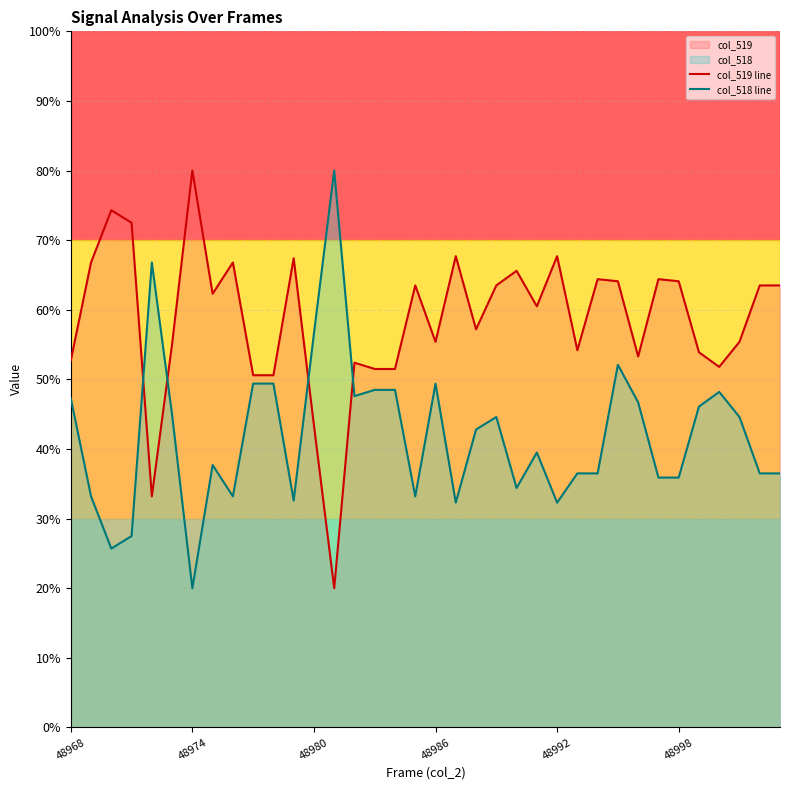

Which series has the widest spread of values?

col_519 line